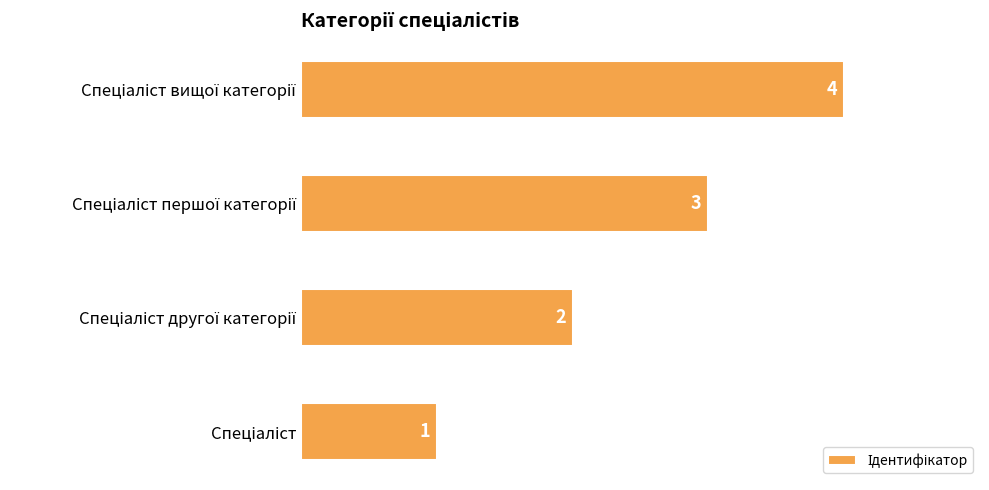

What is the maximum value shown in the chart?

4